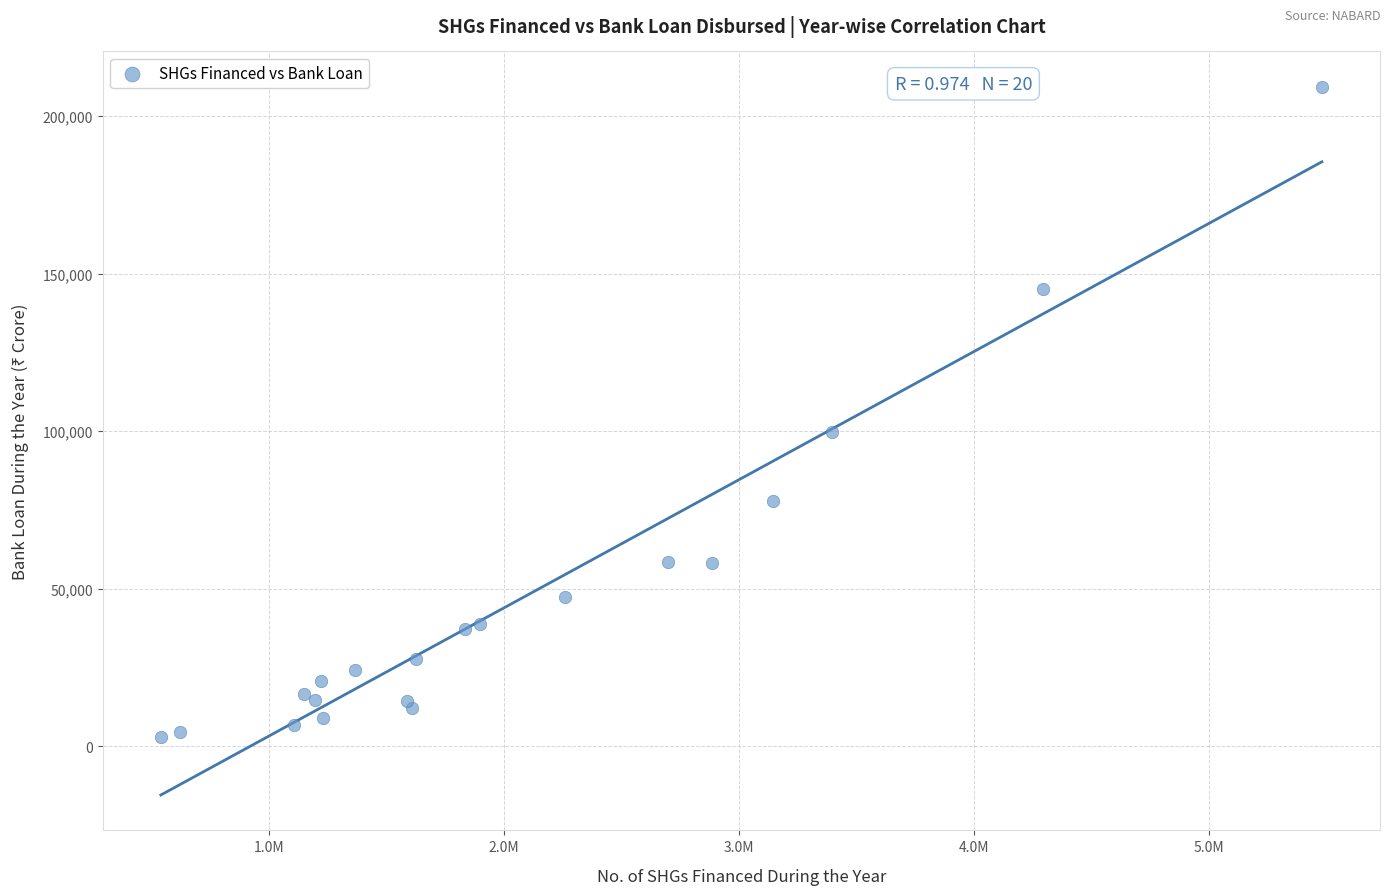

What Y value in the scatter plot is closest to 106140?

99729